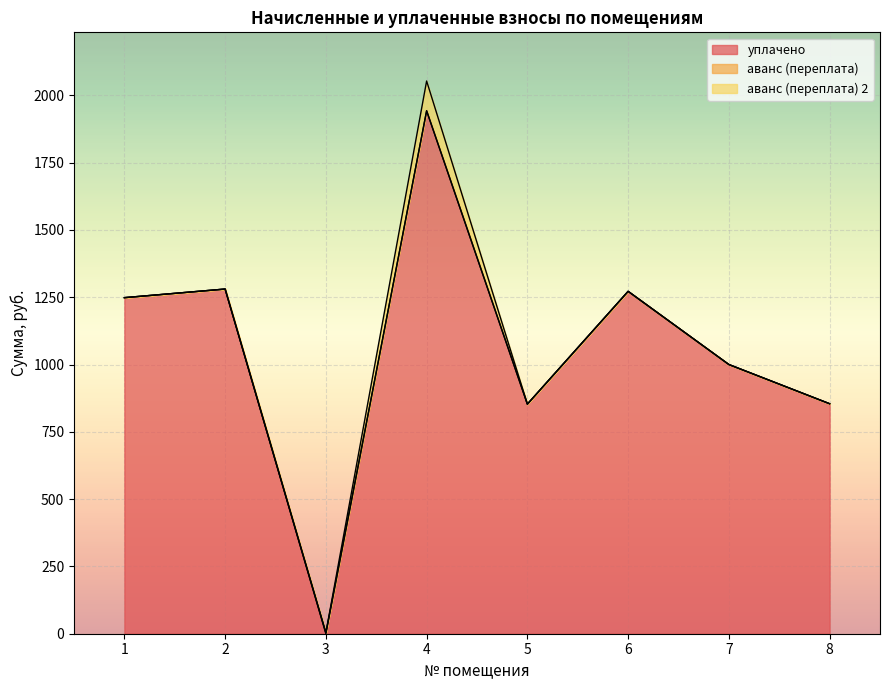

Does the chart display data point markers on the line(s)?

No